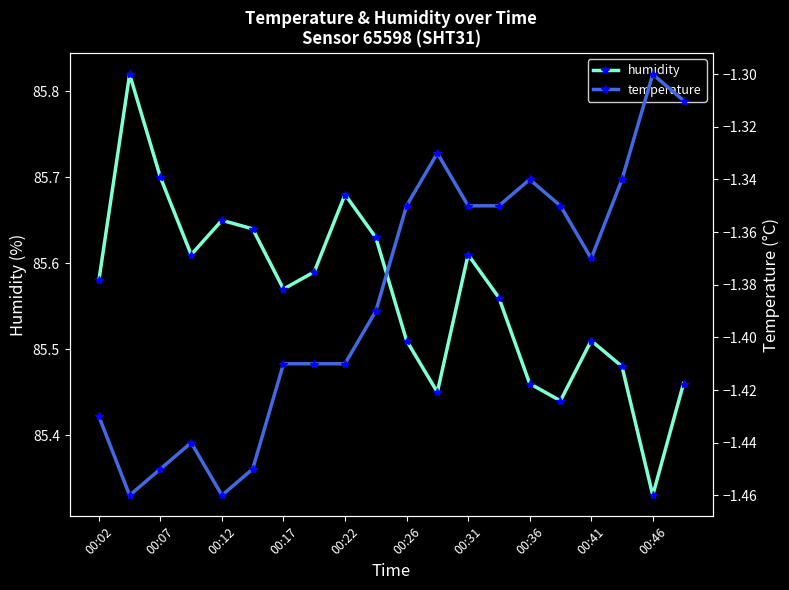

Does the chart have visible grid lines?

No